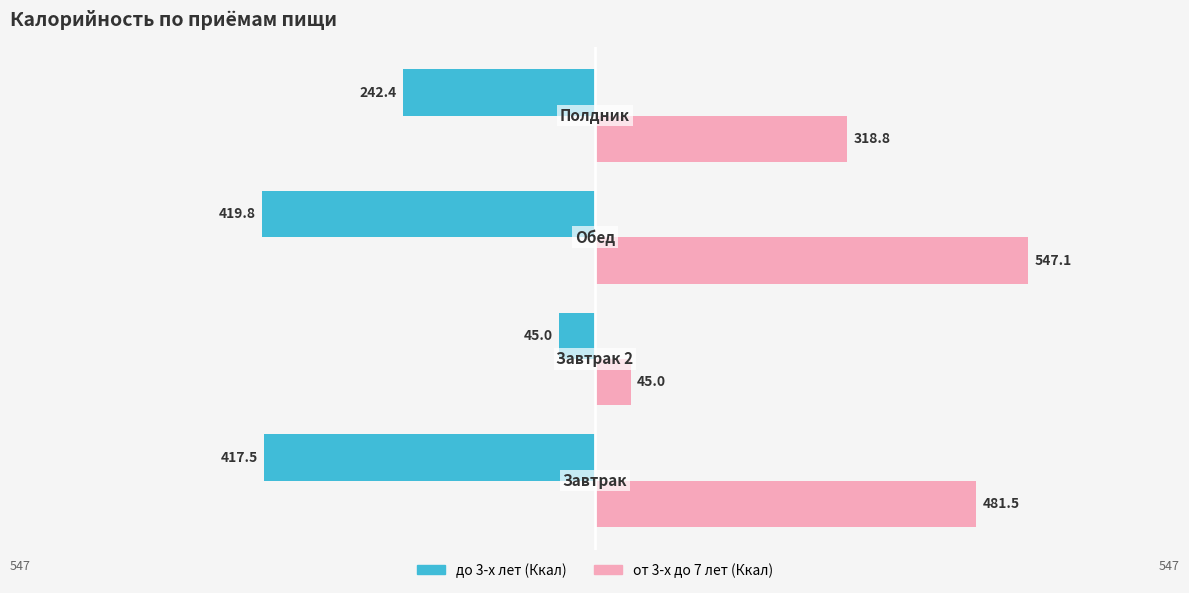

Which series has the widest spread of values?

от 3-х до 7 лет (Ккал)